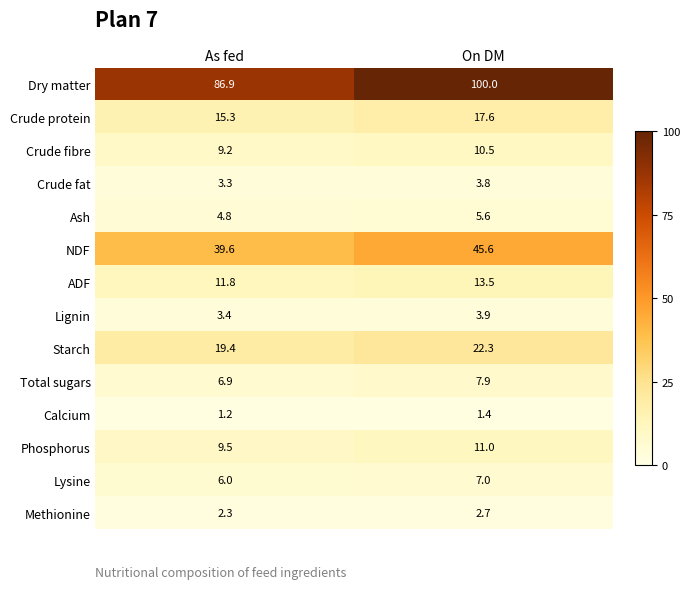

True or false: Methionine has a value of 2.7 at On DM.

True